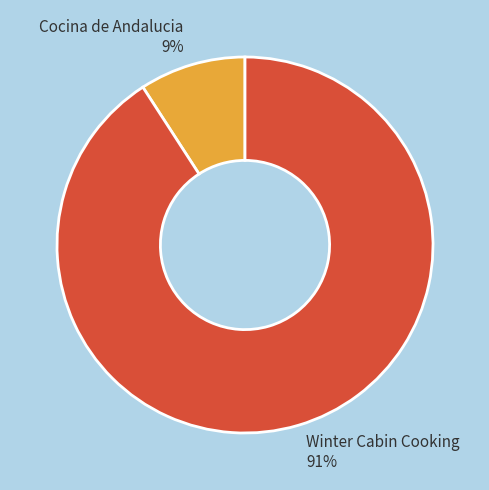

To the nearest percent, what is the average slice percentage?

50%